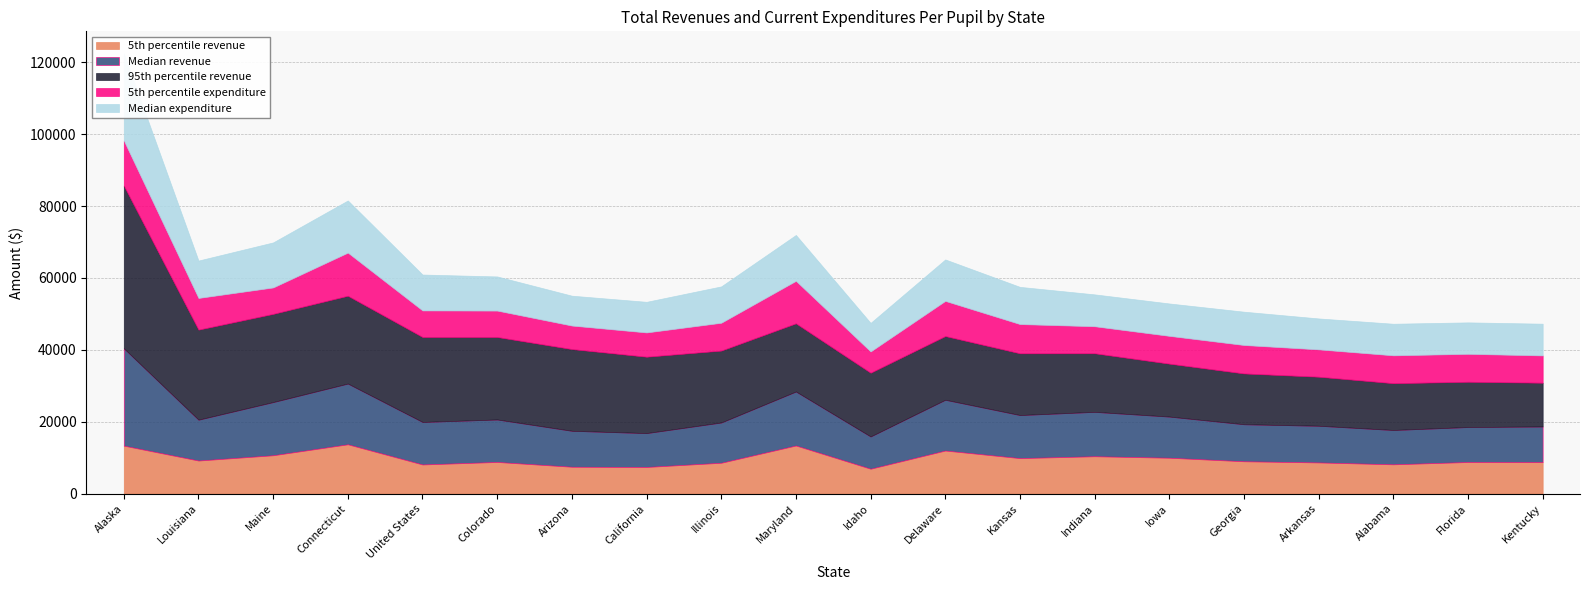

What is the difference between the 5th percentile expenditure values at Arkansas and Maryland?

4208